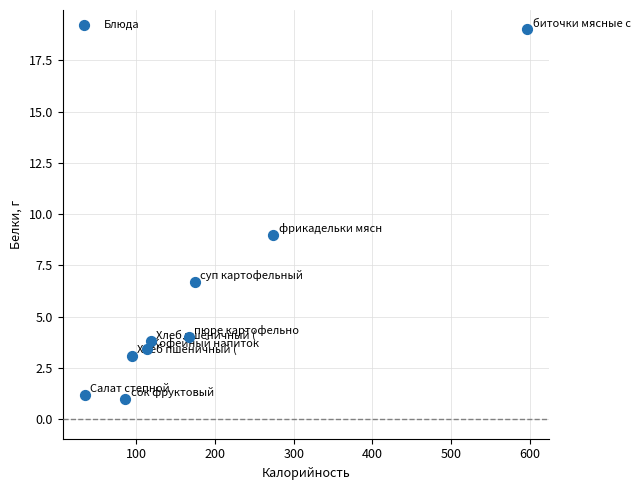

What is the average Y value?

5.7